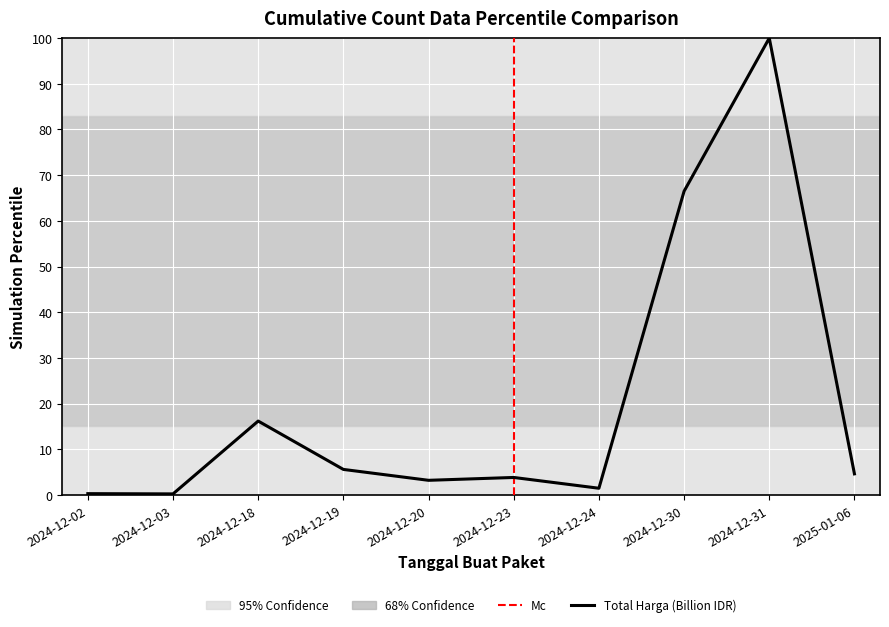

True or false: there are more than 1 points higher than both neighbors.

True